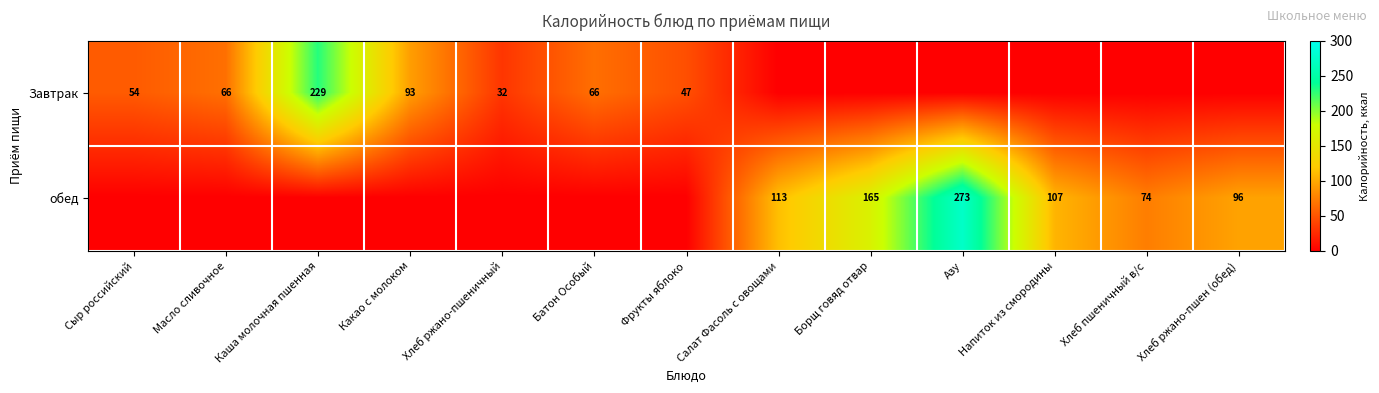

What is the difference between the highest and lowest values at Салат Фасоль с овощами?

112.7